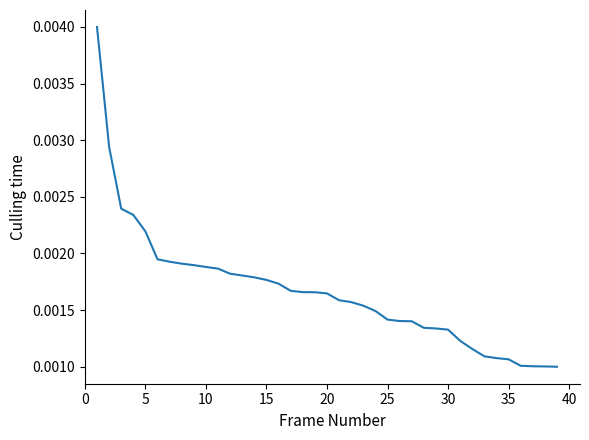

What is the sum of all values?

0.1